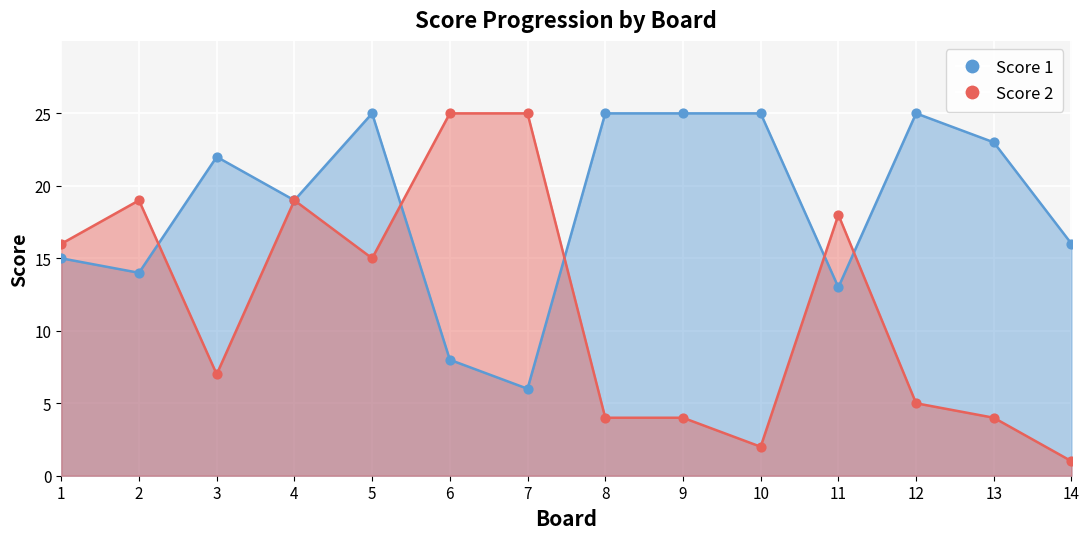

Is the value of Score 2 at 4 greater than the value of Score 1 at 4?

No